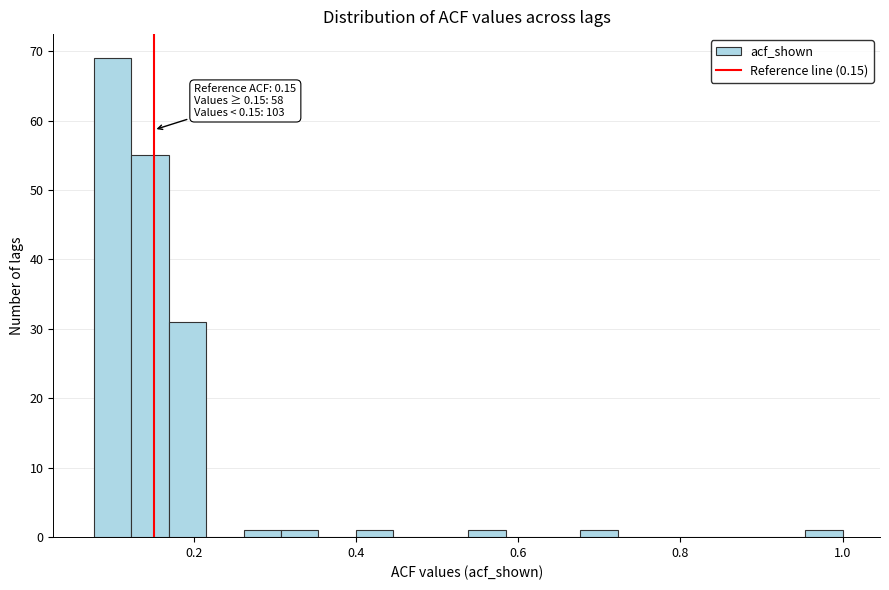

Read against the x-axis, roughly where is the centre of the tallest bar?

0.10